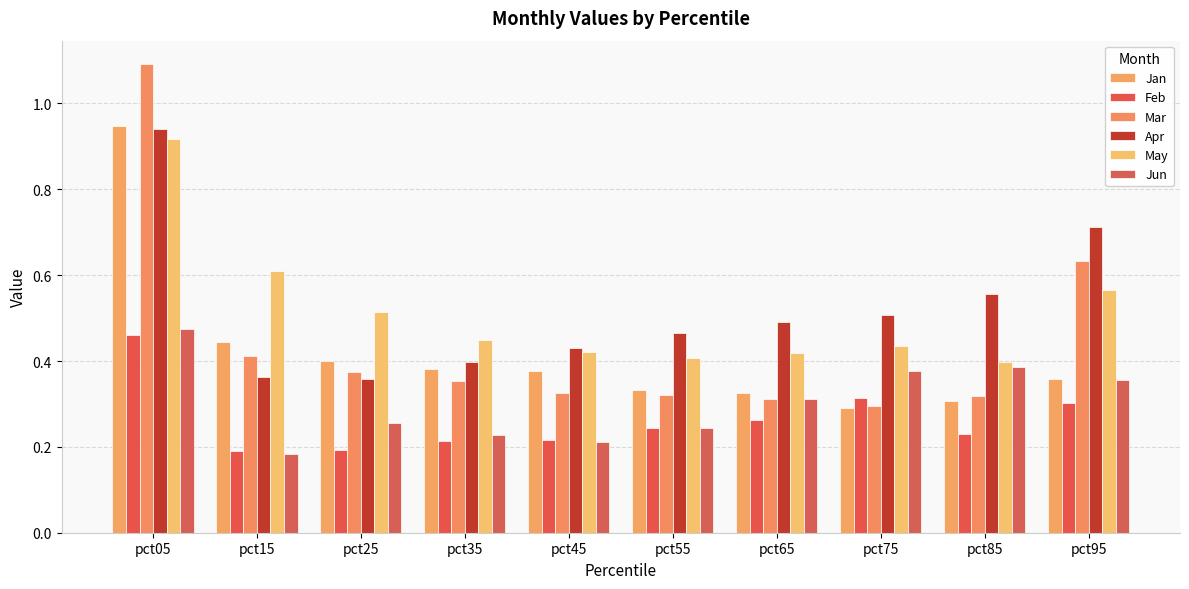

How many data points does each series have?

10